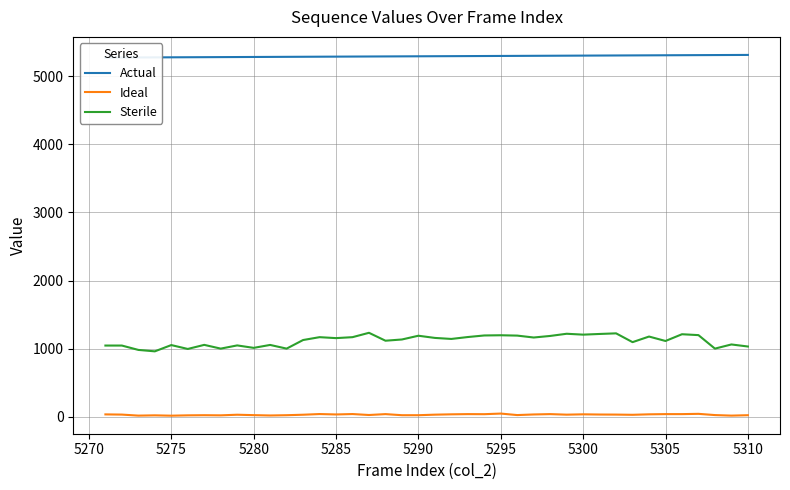

True or false: Ideal and Actual cross at least once.

False